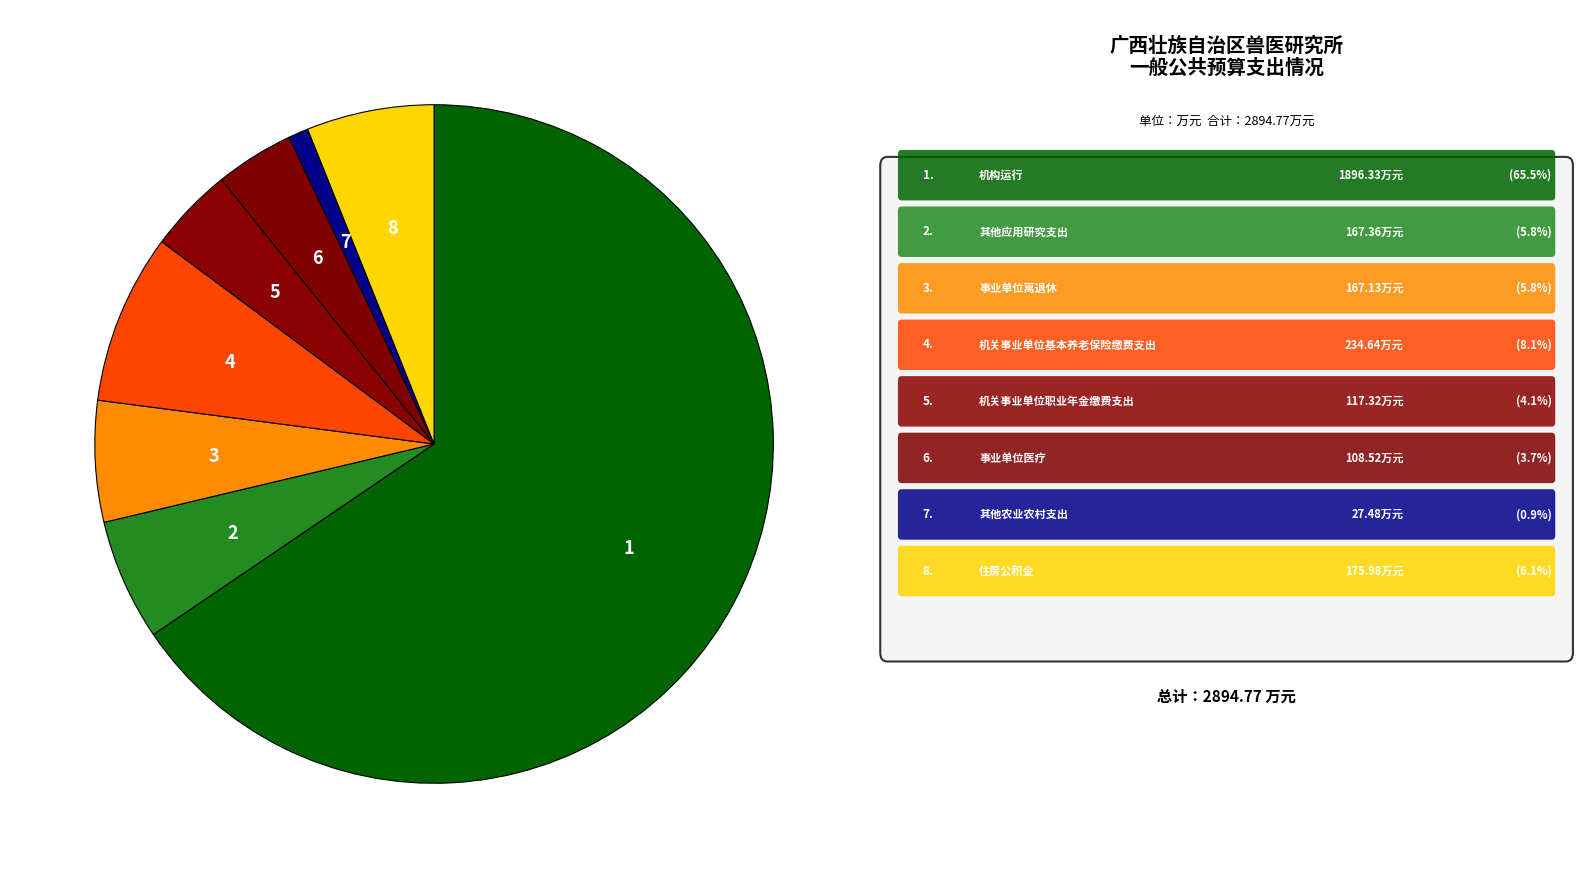

What is the majority slice?

机构运行